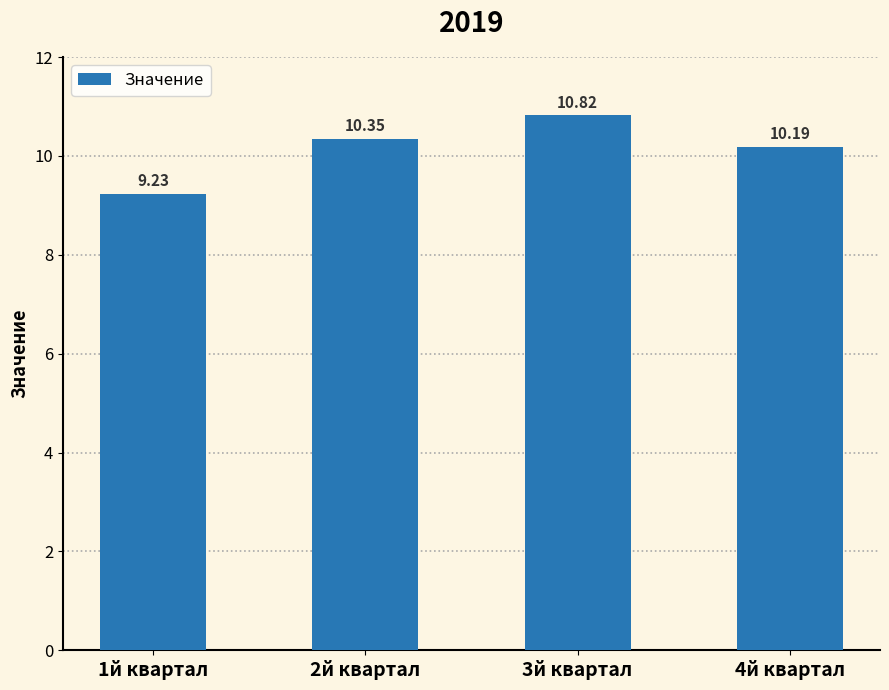

Between 1й квартал and 3й квартал, which is larger?

3й квартал